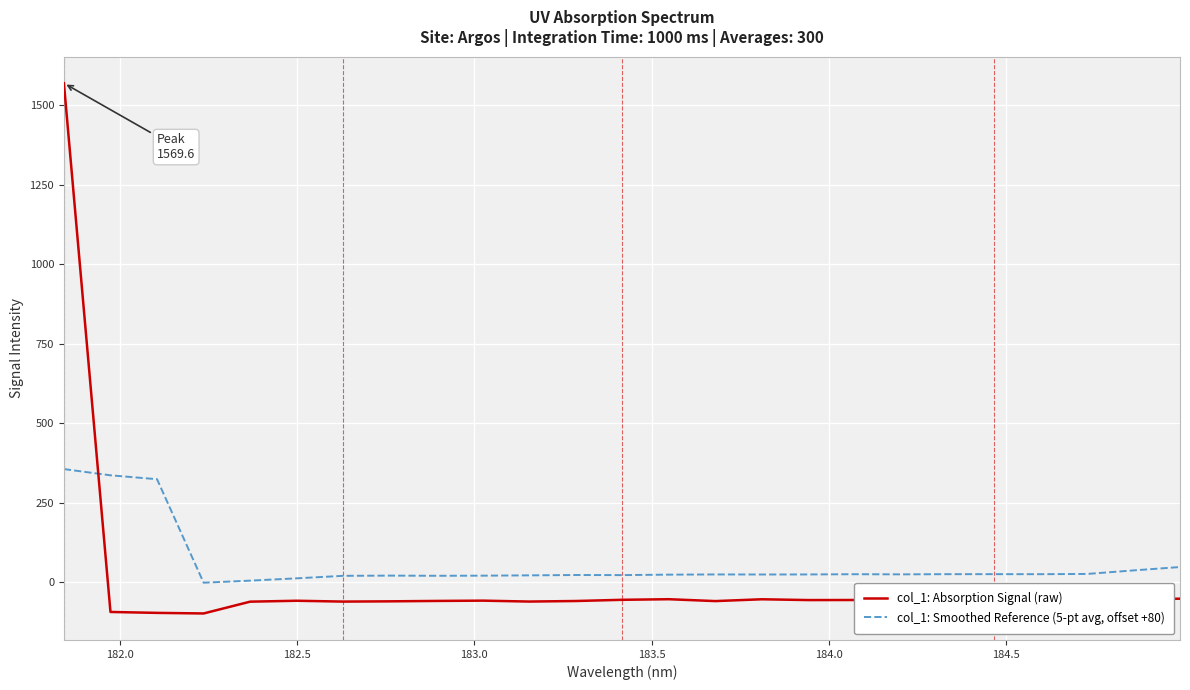

What is the greatest value displayed?

1569.6